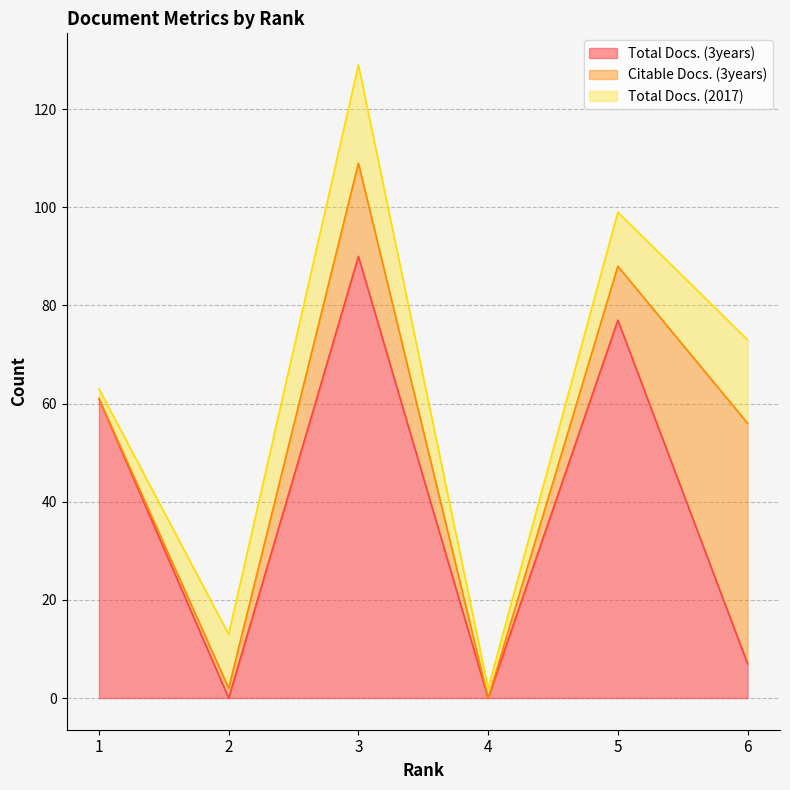

At which label does Total Docs. (3years) first exceed 61?

3